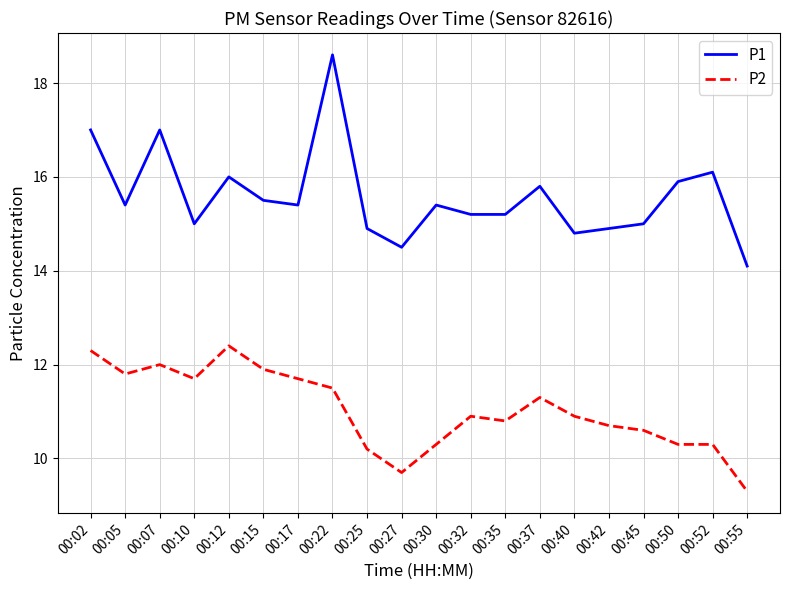

What is the average value of the P1 series?

15.6